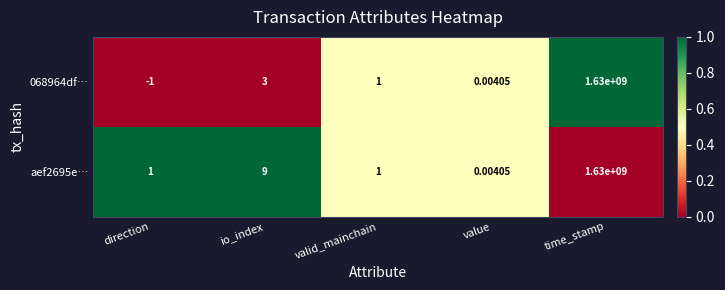

Rank the categories by 068964df… value from highest to lowest.

time_stamp, io_index, valid_mainchain, value, direction